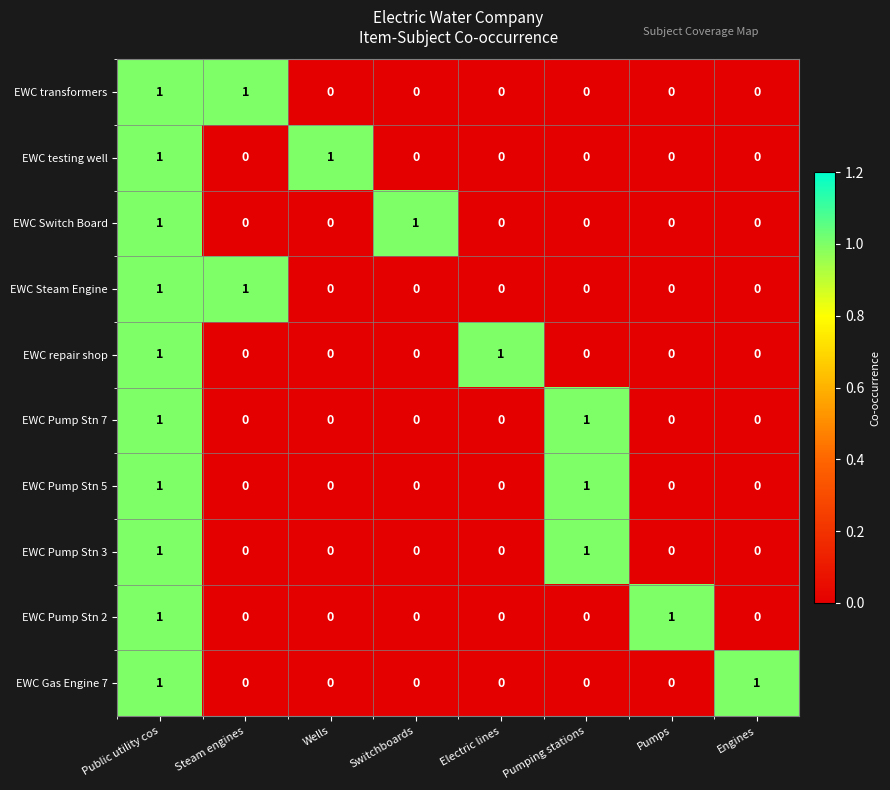

True or false: EWC Switch Board has a value of 1 at Switchboards.

True